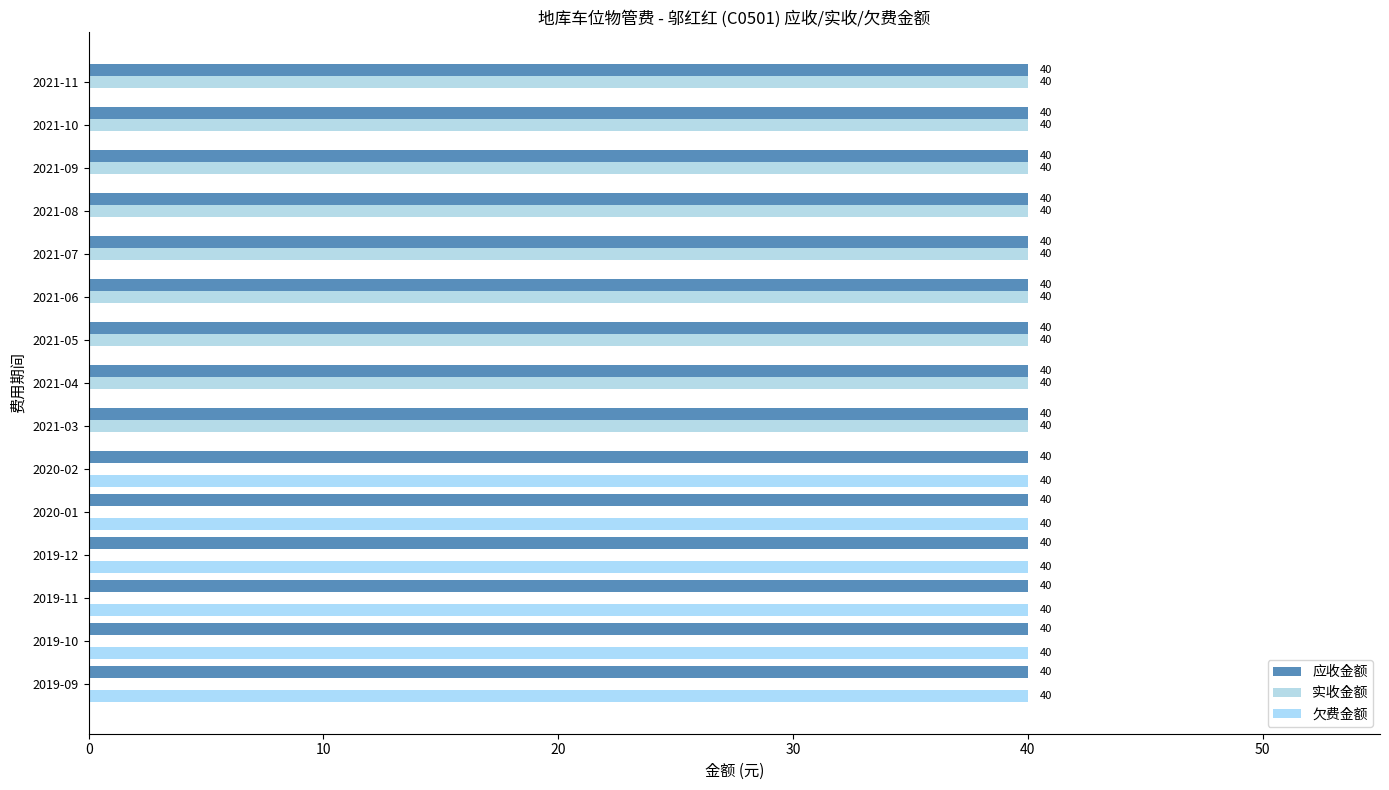

How many categories are shown in the chart?

15